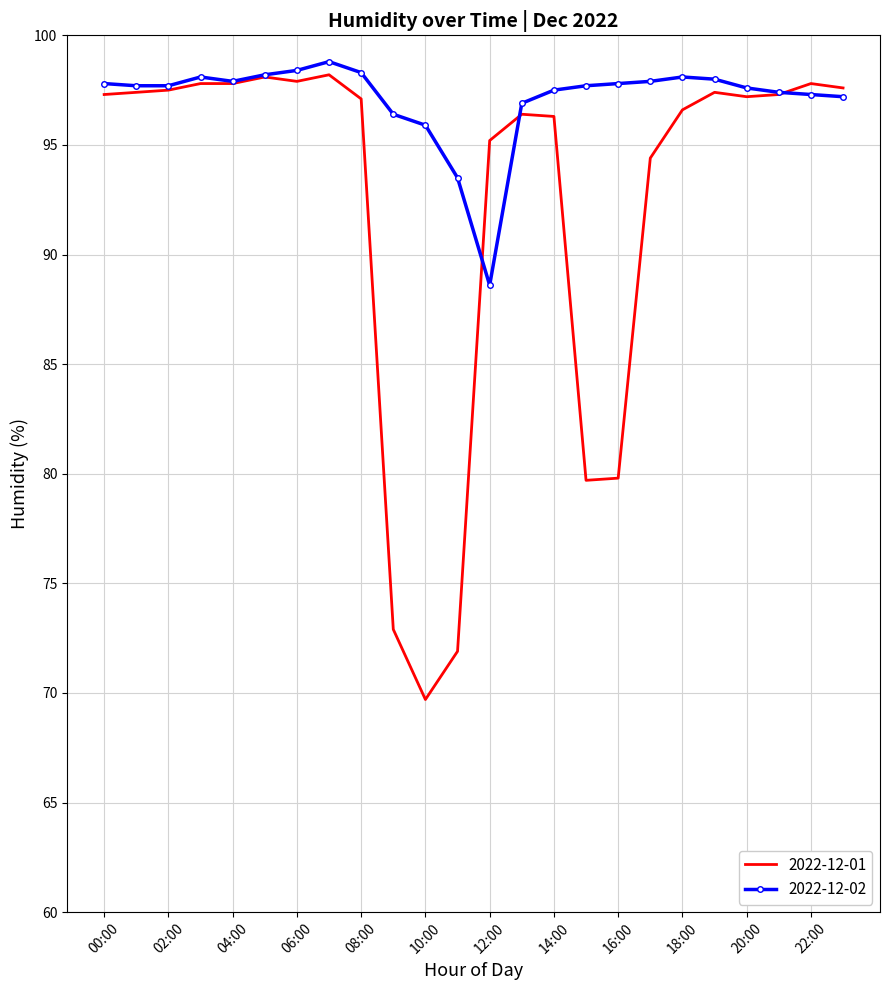

Which series has the largest range (max minus min)?

2022-12-01